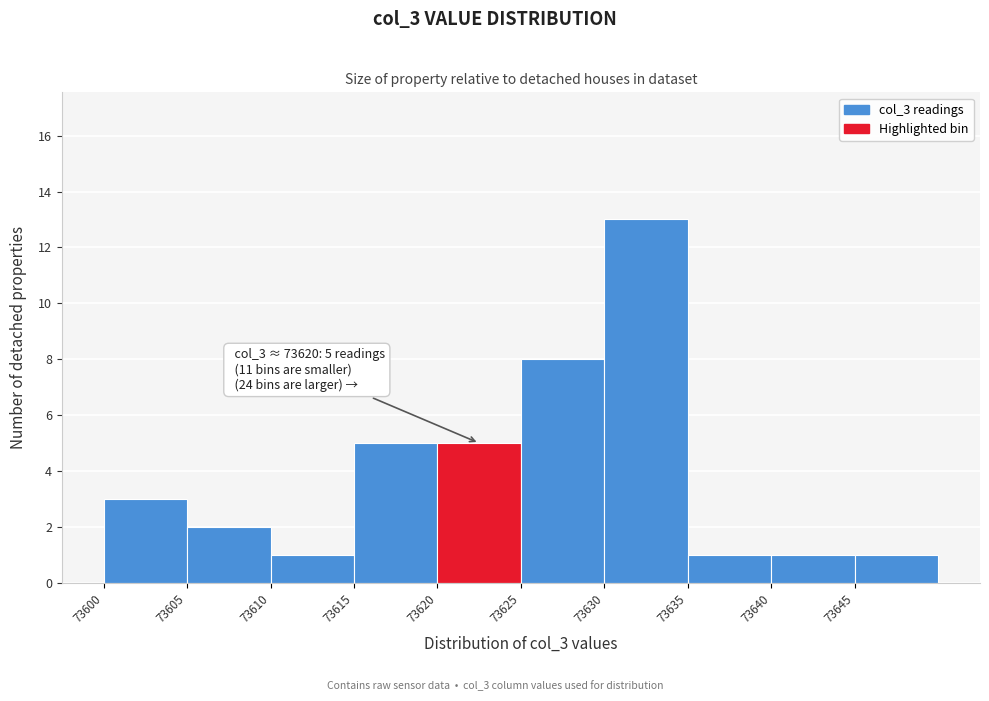

Over which range of the x-axis is the bar tallest?

73630 to 73635